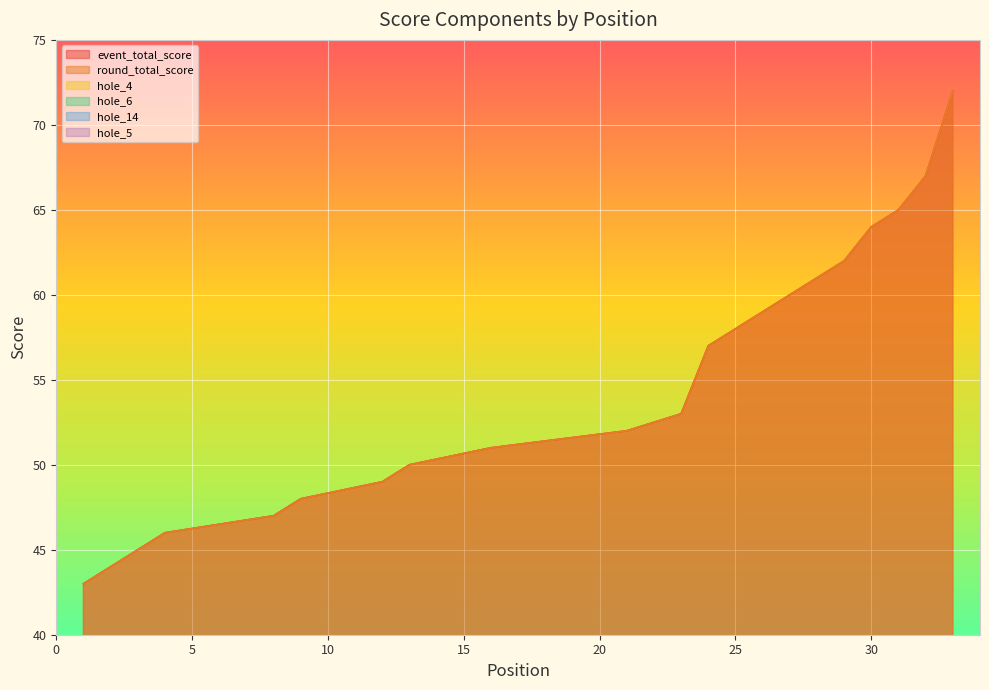

Count the number of categories in the chart.

33